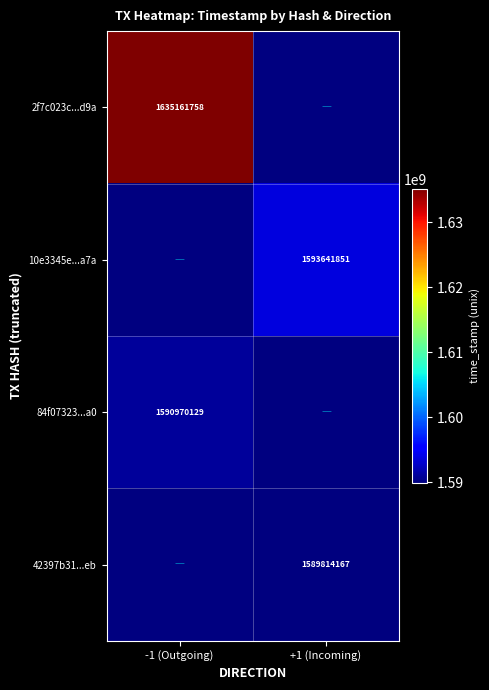

List the series in order of their peak value, highest first.

2f7c023c...d9a, 10e3345e...a7a, 84f07323...a0, 42397b31...eb